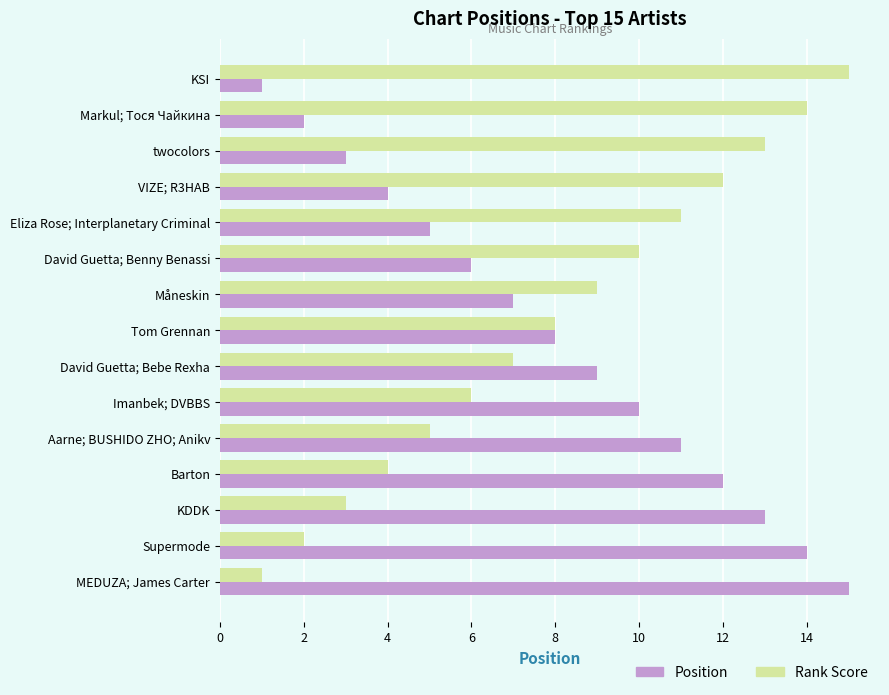

The value of Position at Aarne; BUSHIDO ZHO; Anikv is 5. True or false?

False